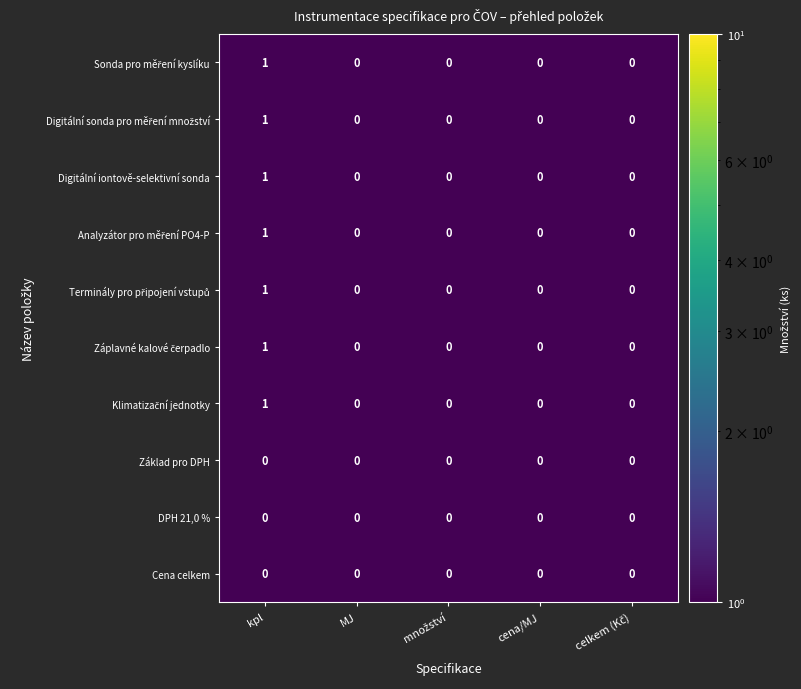

The Cena celkem series shows 0 at kpl. True or false?

True